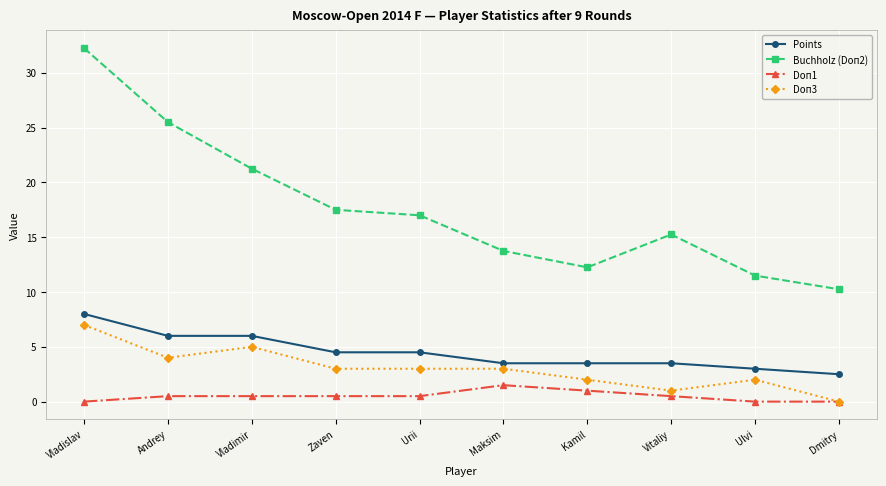

Where is Buchholz (Doп2) nearest to the value 21?

Vladimir